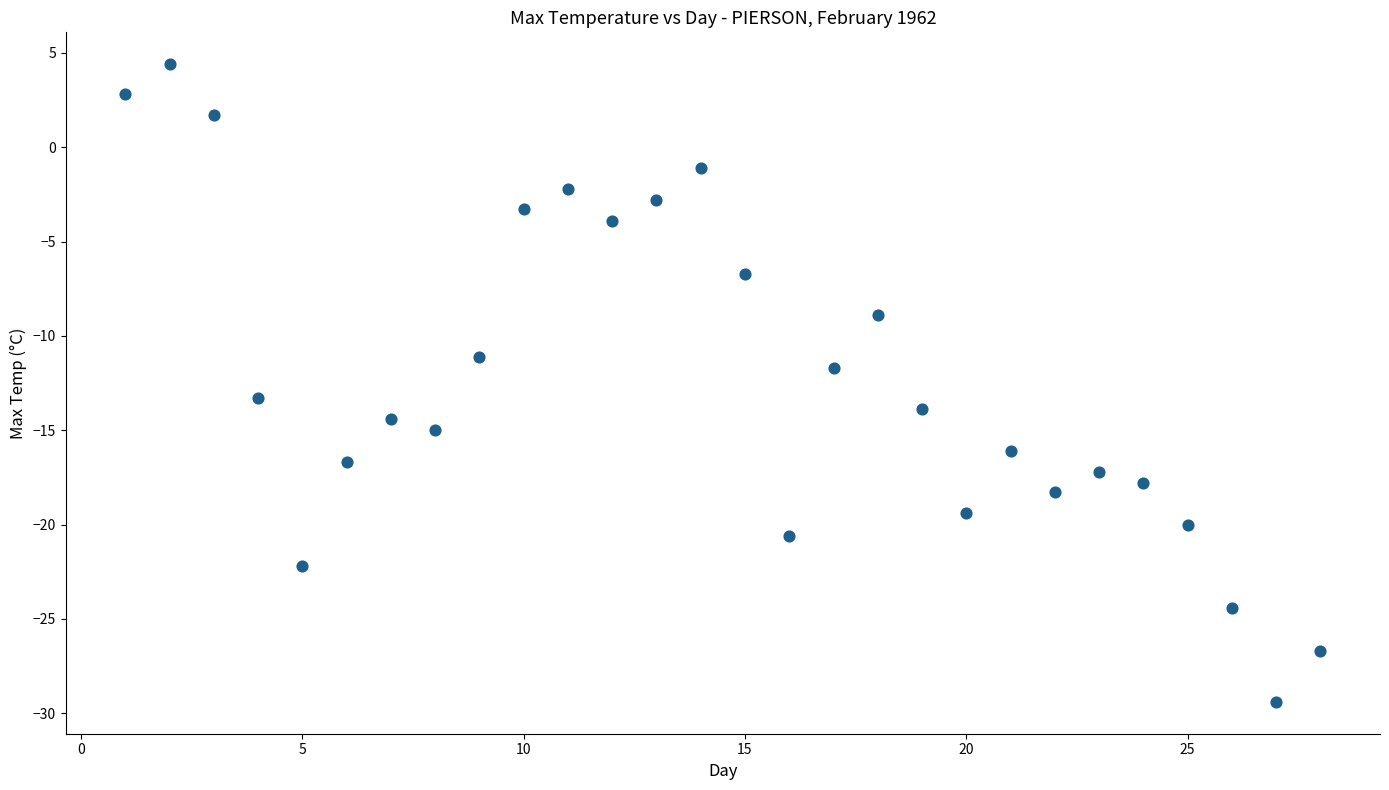

What is the range of Y values (max minus min)?

33.8